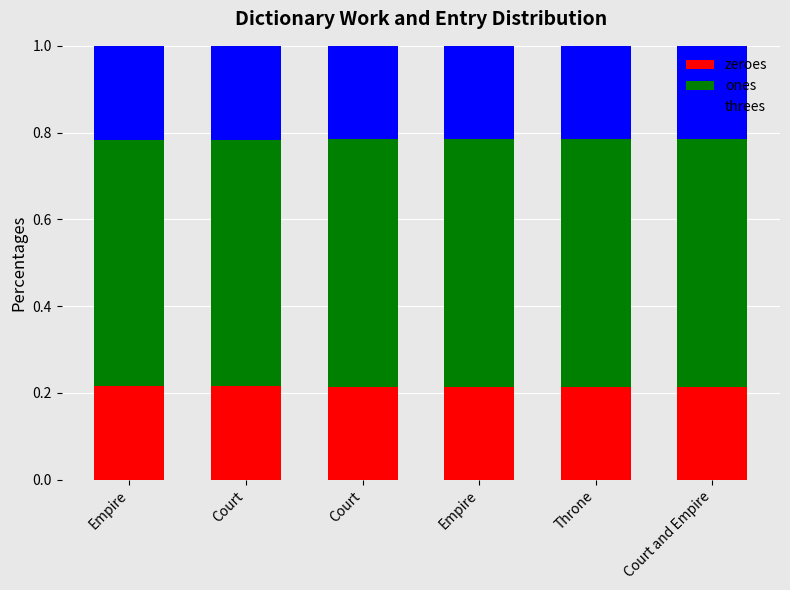

The zeroes series shows 0.2 at Court. True or false?

True